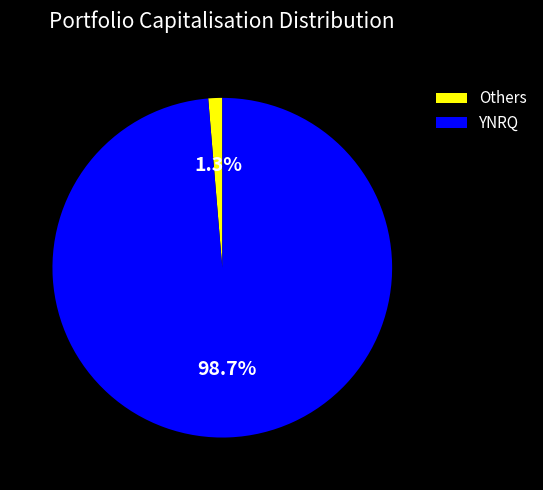

Between Others and YNRQ, which is larger?

YNRQ